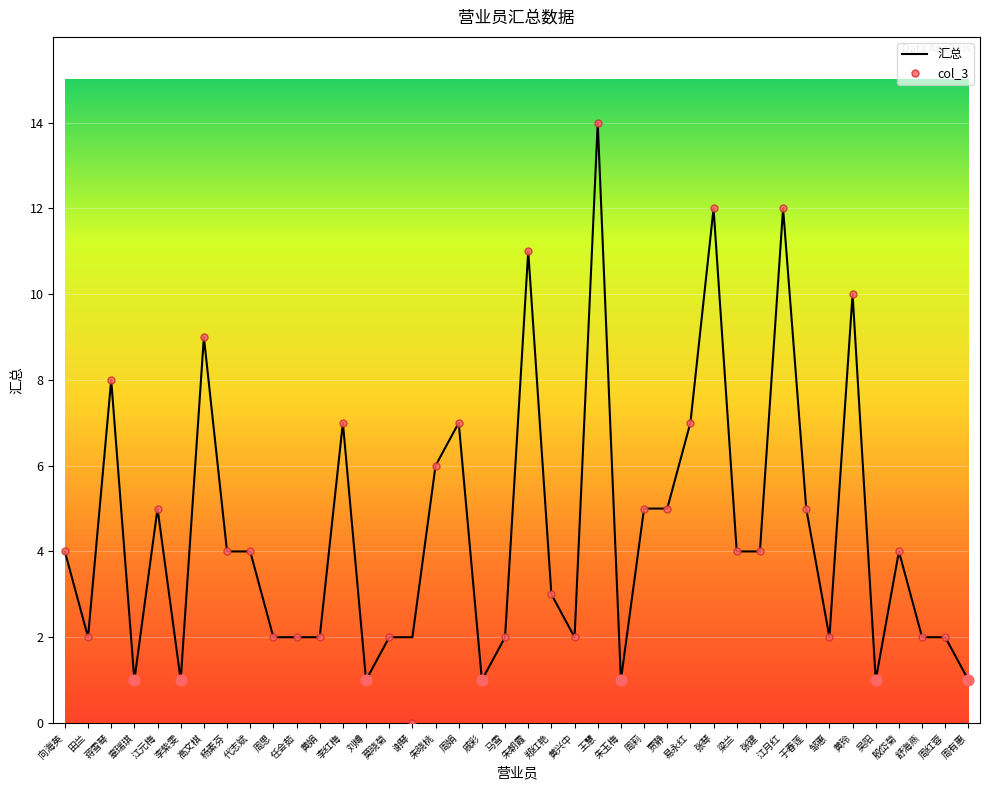

Which series has the widest spread of values?

col_3